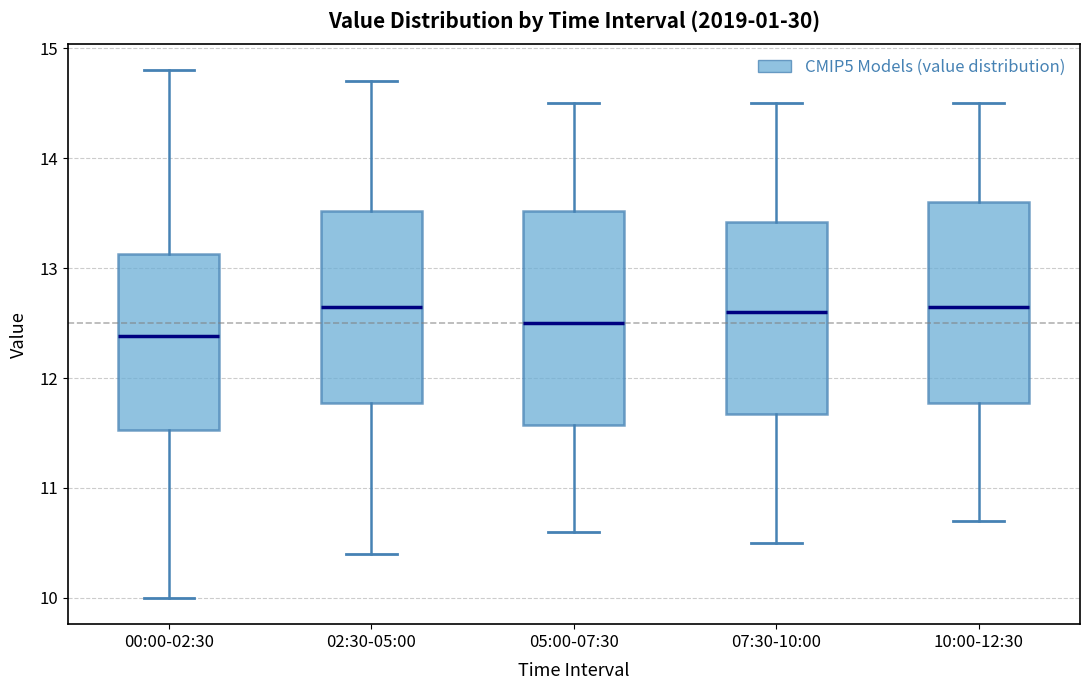

Reading left to right, transcribe this box plot: for each box, give where its median line is, the range the box spans, and where its two whiskers end, as read against the y-axis. The values are not printed on the chart, so give them approximately, as read against the axis.

00:00-02:30: median 12.4, box 11.5 to 13.1, whiskers 10.0 to 14.8
02:30-05:00: median 12.7, box 11.8 to 13.5, whiskers 10.4 to 14.7
05:00-07:30: median 12.5, box 11.6 to 13.5, whiskers 10.6 to 14.5
07:30-10:00: median 12.6, box 11.7 to 13.4, whiskers 10.5 to 14.5
10:00-12:30: median 12.7, box 11.8 to 13.6, whiskers 10.7 to 14.5